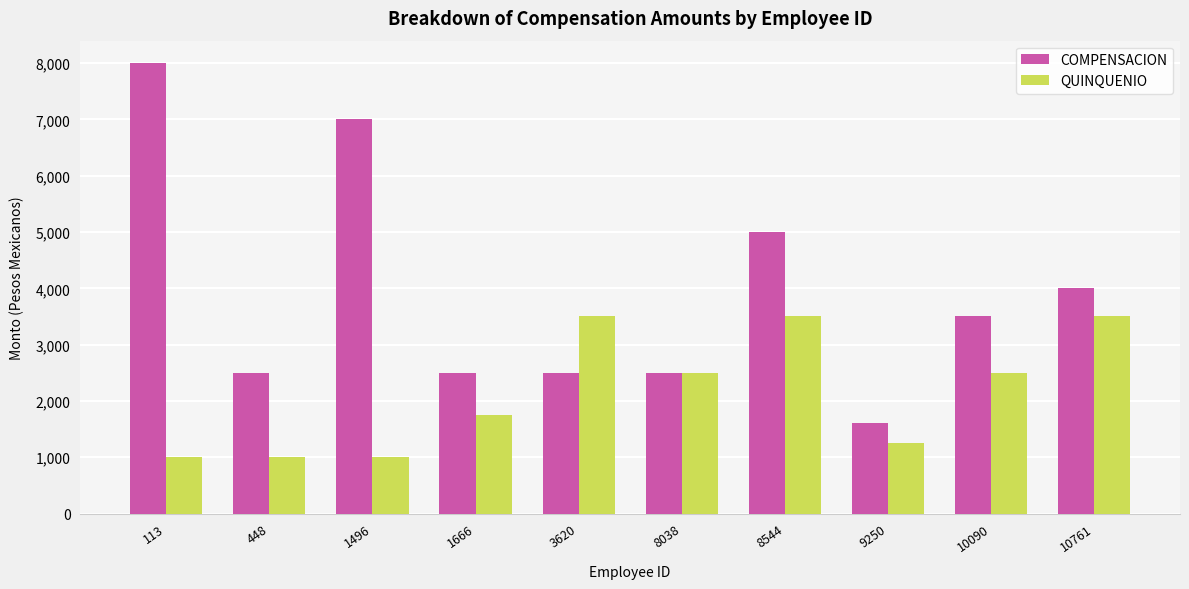

Is it true that QUINQUENIO equals 1750 at 1666?

True